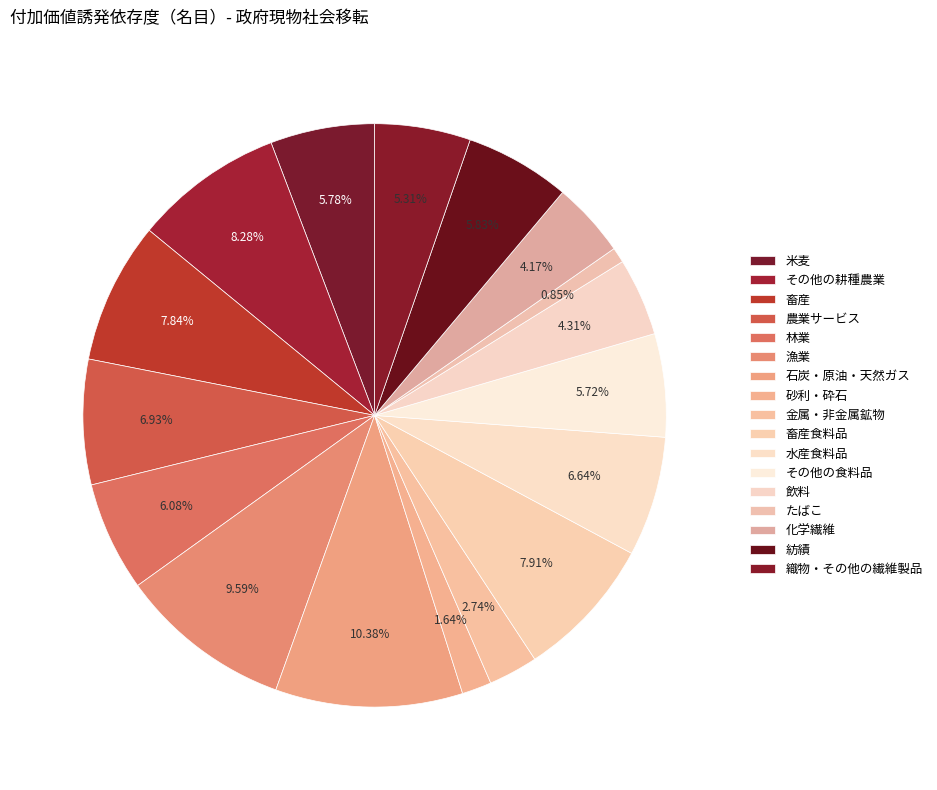

What is the smallest slice in the pie chart?

たばこ